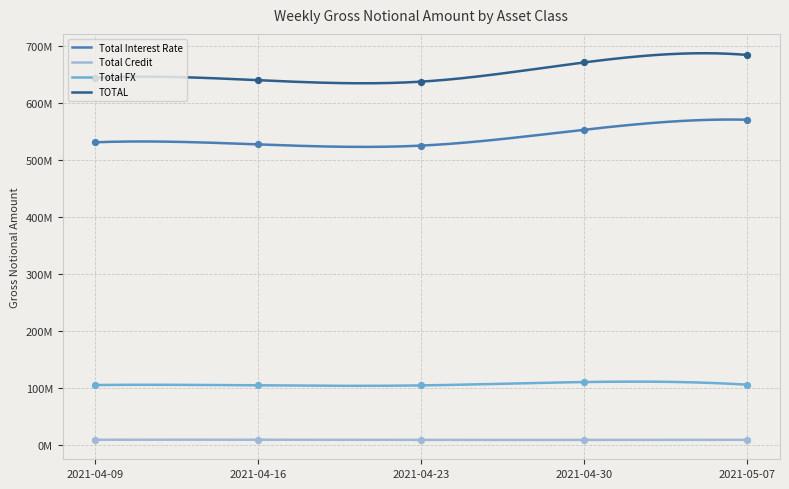

At how many categories does at least one series exceed 657087718?

2